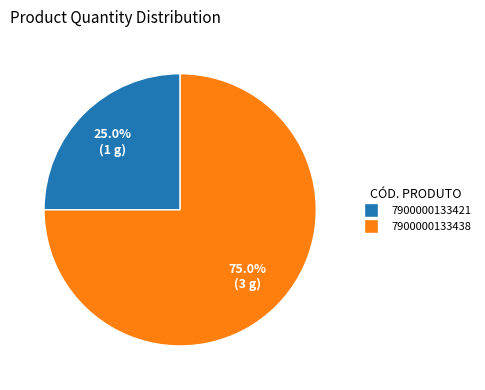

How many segments does this pie chart have?

2